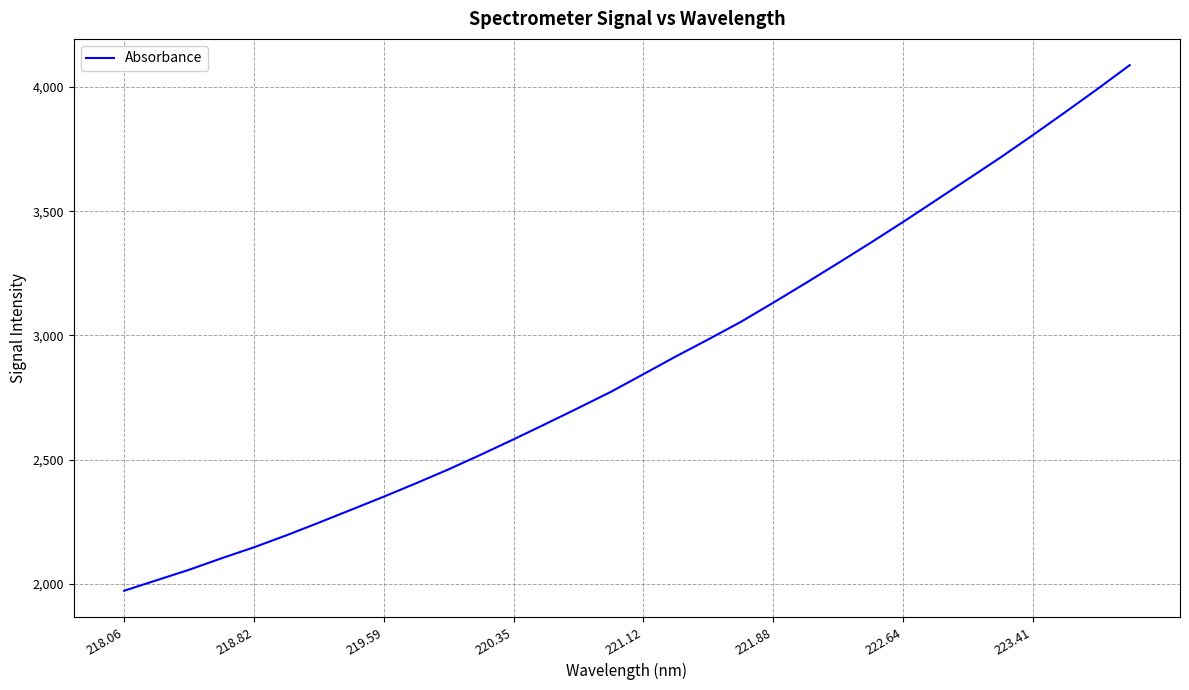

What is the greatest value displayed?

4087.2